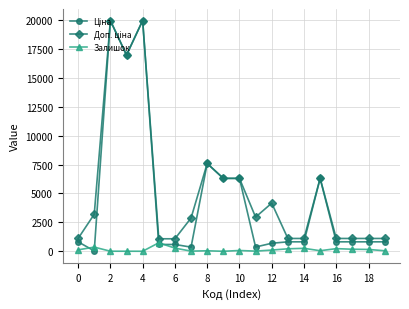

True or false: Залишок has more than 0 interior local peaks.

True